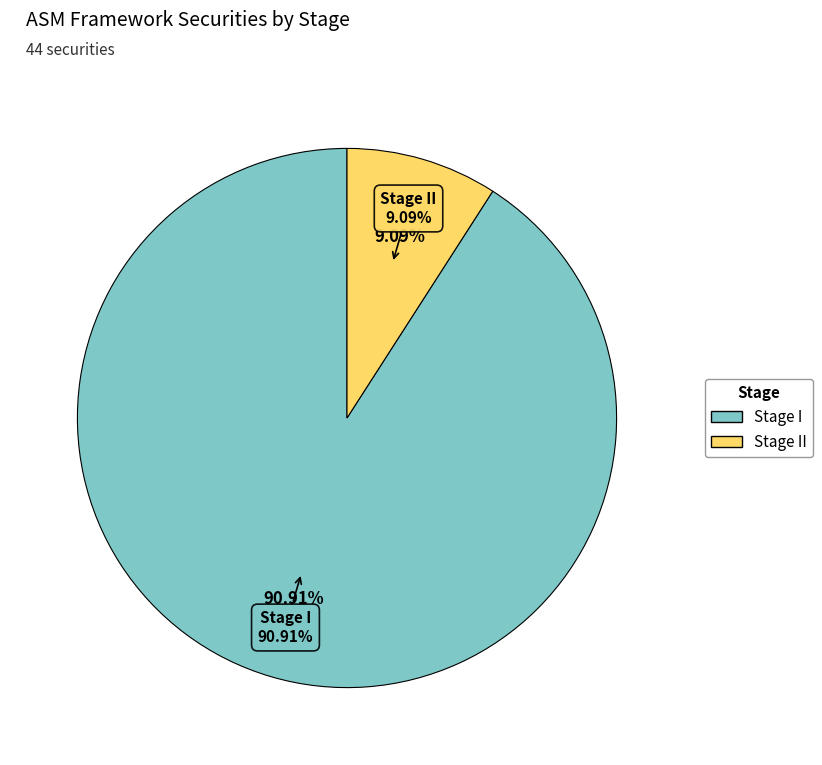

Which category has the smallest portion of the pie?

Stage II